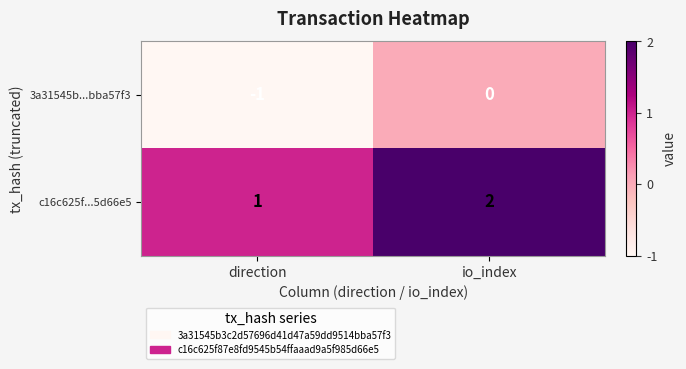

List the series in order of their peak value, highest first.

c16c625f...5d66e5, 3a31545b...bba57f3